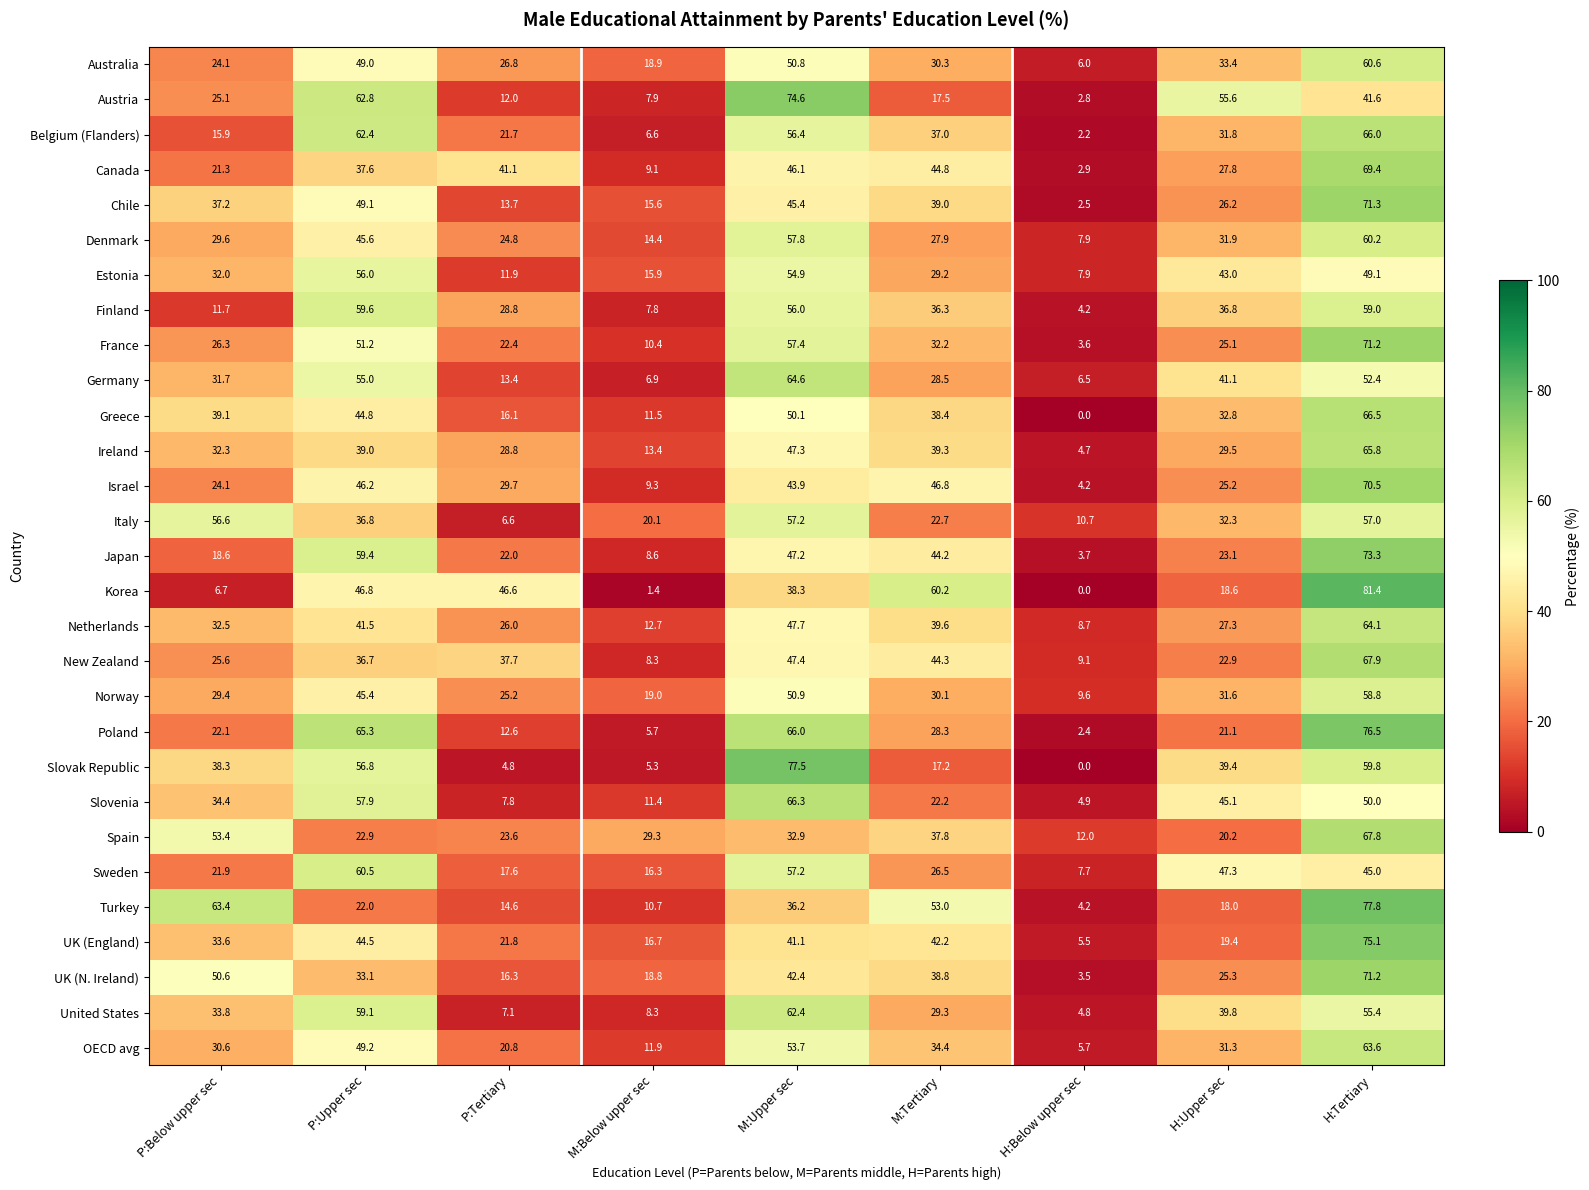

What is the spread (max minus min) of values at M:Below upper sec?

27.9